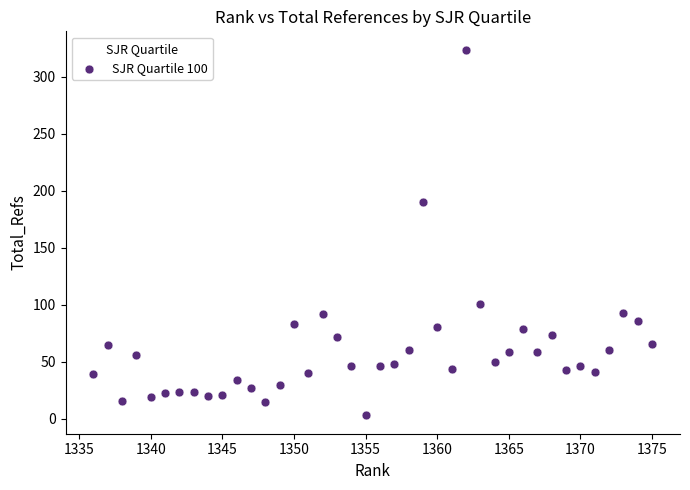

What is the range of Y values (max minus min)?

321